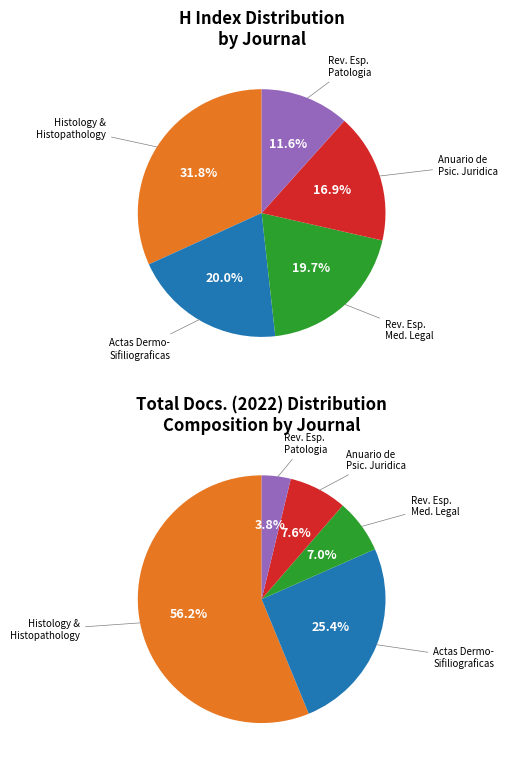

How many segments does this pie chart have?

5